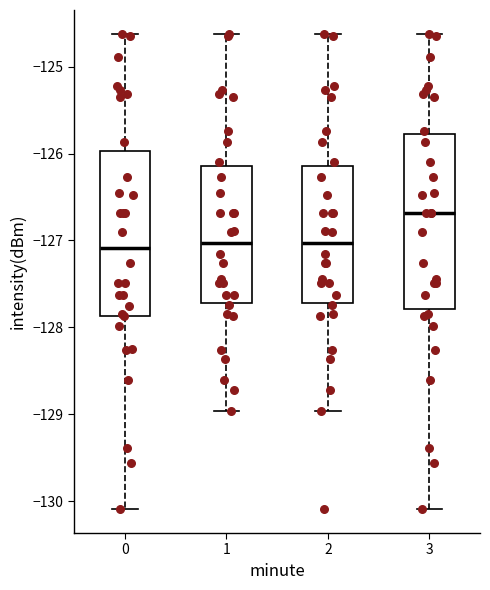

Reading left to right, transcribe this box plot: for each box, give where its median line is, the range the box spans, and where its two whiskers end, as read against the y-axis. The values are not printed on the chart, so give them approximately, as read against the axis.

0: median -127.1, box -127.9 to -126.0, whiskers -130.1 to -124.6
1: median -127.0, box -127.7 to -126.1, whiskers -129.0 to -124.6
2: median -127.0, box -127.7 to -126.1, whiskers -129.0 to -124.6
3: median -126.7, box -127.8 to -125.8, whiskers -130.1 to -124.6